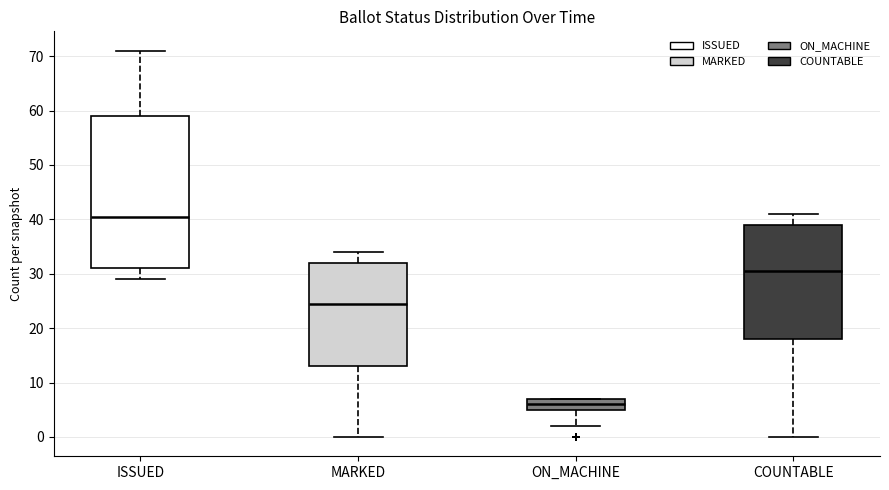

Reading left to right, read every box against the y-axis: the position of its median line, the range the box covers, and the ends of its whiskers. The values are not printed on the chart, so give them approximately, as read against the axis.

ISSUED: median 41, box 31 to 59, whiskers 29 to 71
MARKED: median 25, box 13 to 32, whiskers 0 to 34
ON_MACHINE: median 6, box 5 to 7, whiskers 2 to 7
COUNTABLE: median 31, box 18 to 39, whiskers 0 to 41